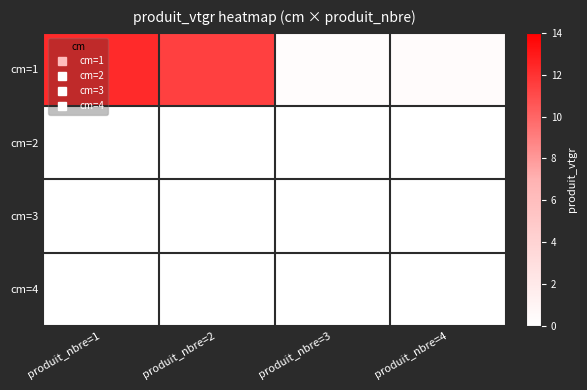

What is the spread (max minus min) of values at produit_nbre=3?

0.3